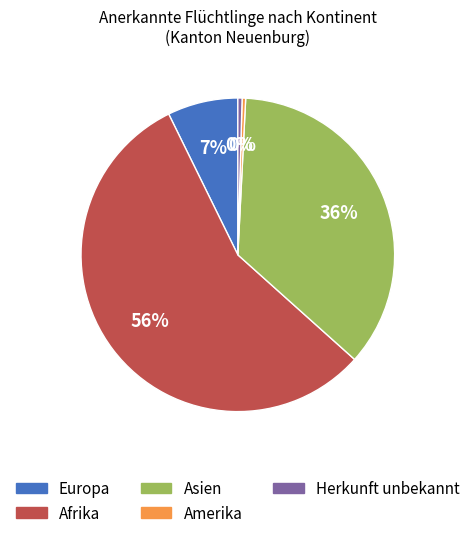

Approximately how many times larger is the value at Afrika compared to Amerika?

154.4